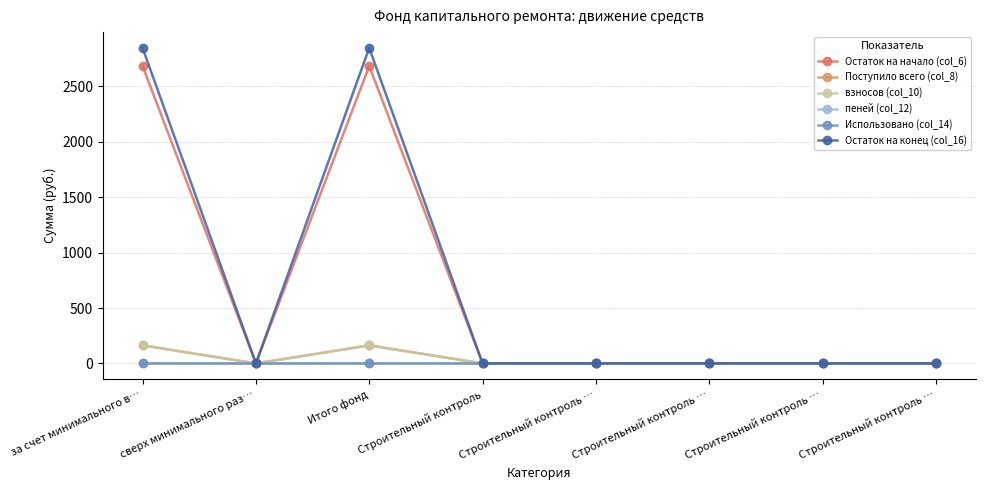

What are all the series names shown in the legend?

Остаток на начало (col_6), Поступило всего (col_8), взносов (col_10), пеней (col_12), Использовано (col_14), Остаток на конец (col_16)